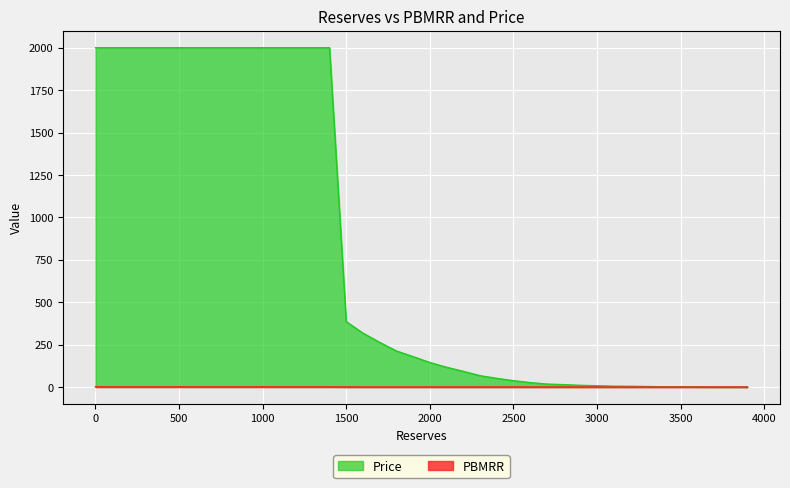

Which category has the lowest value in the Price series?

3900